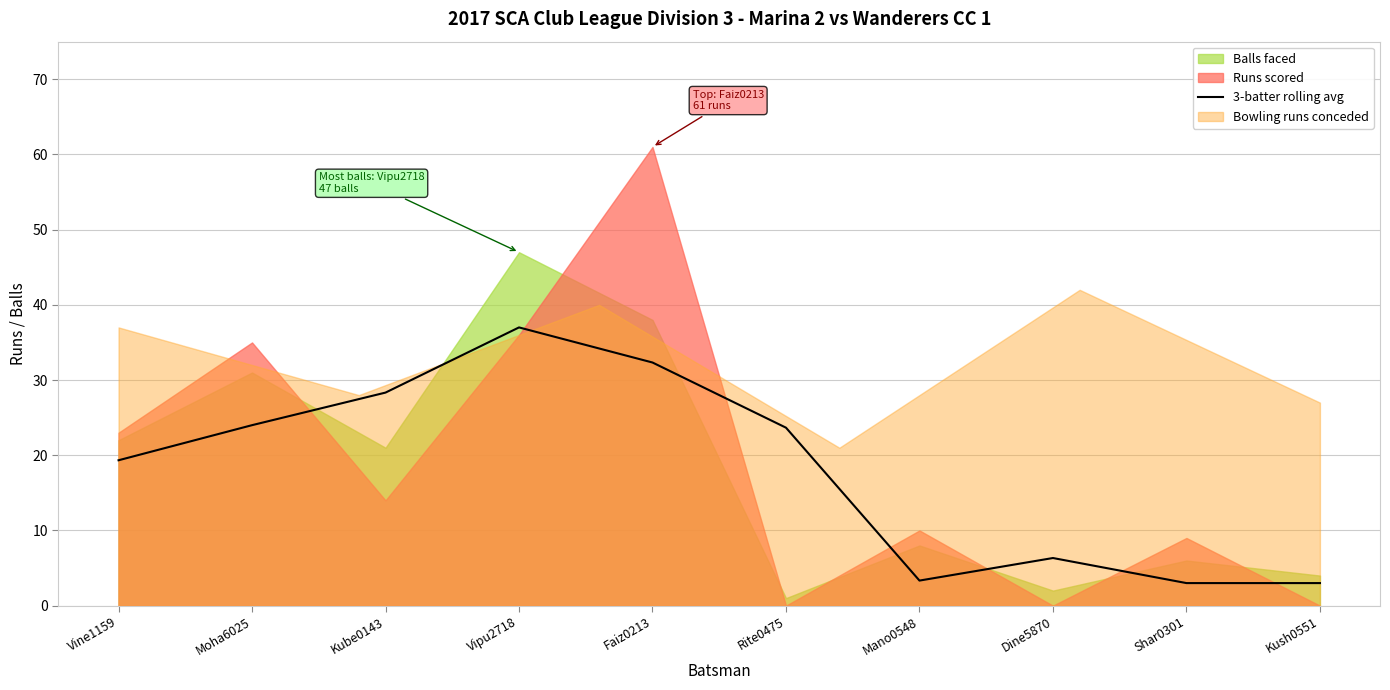

True or false: 3-batter rolling avg has a value of 3.0 at Kush0551.

True